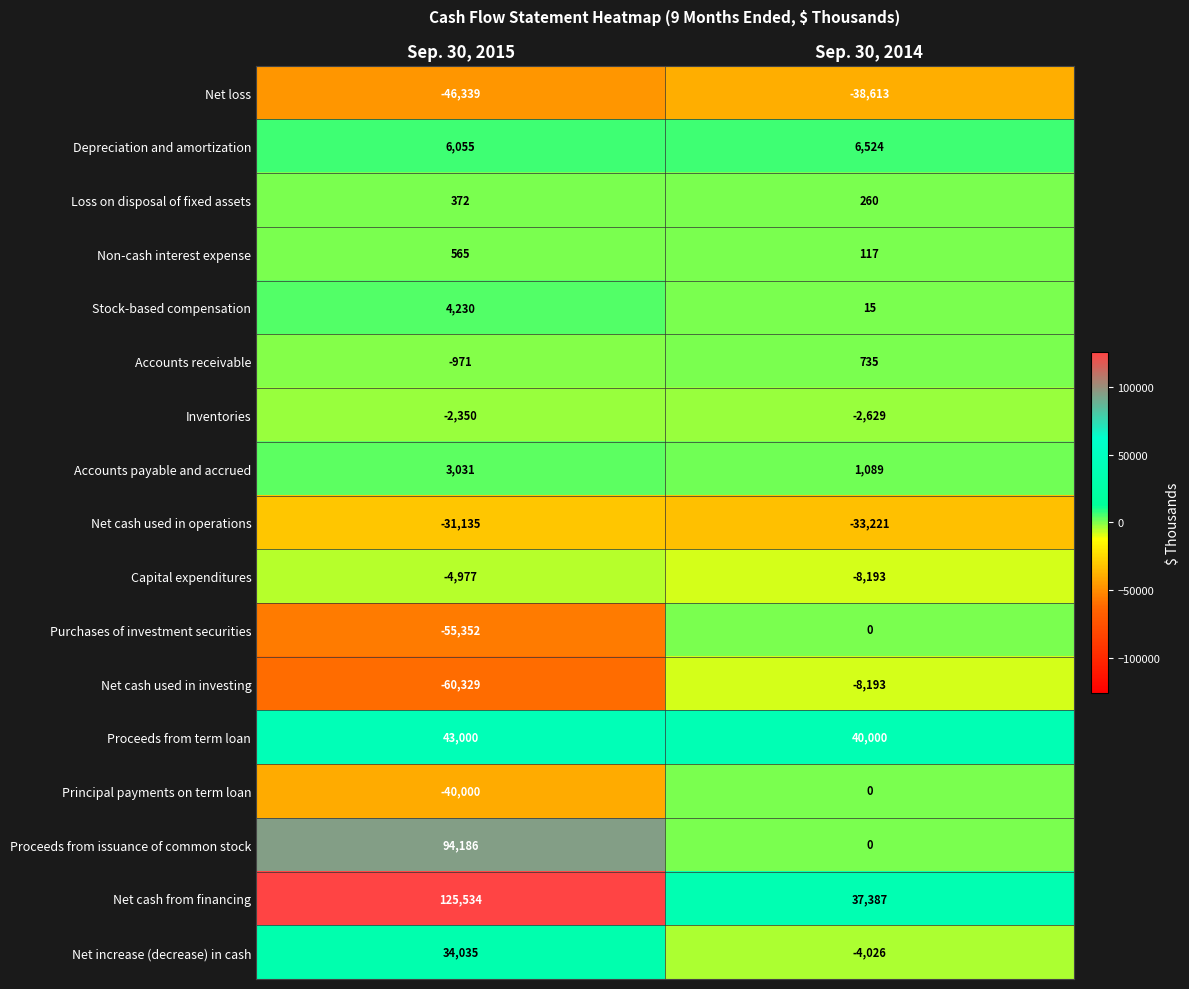

Which series has the largest range (max minus min)?

Proceeds from issuance of common stock